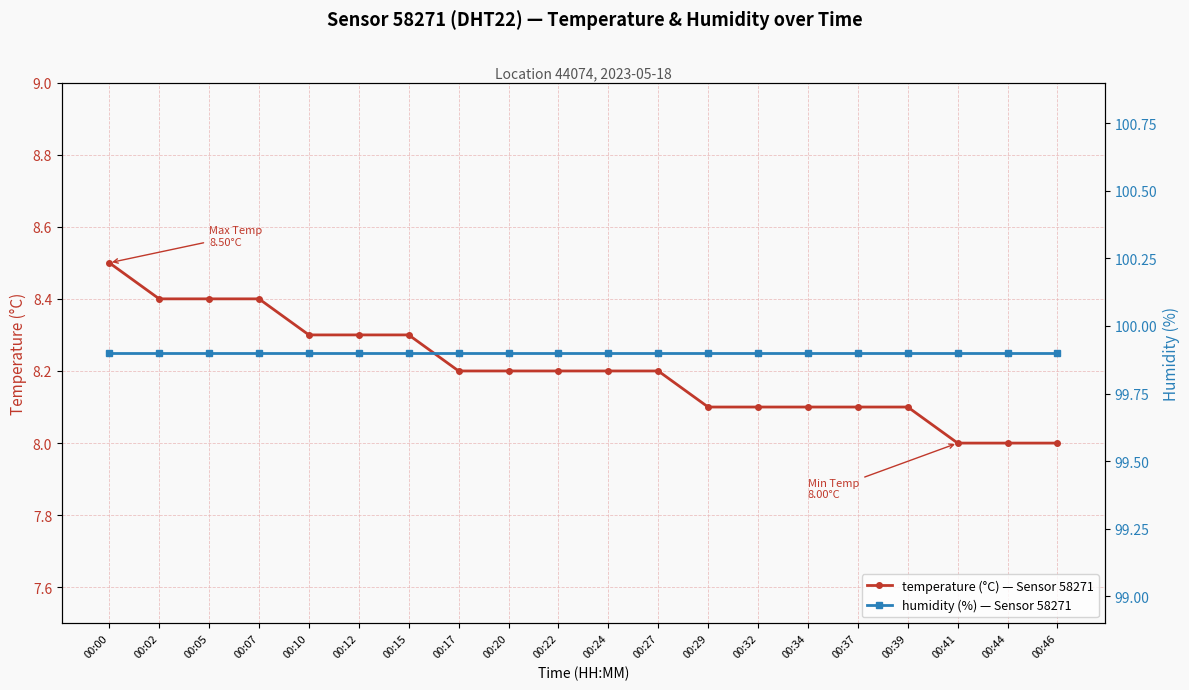

True or false: temperature has a value of 11.2 at 00:27.

False